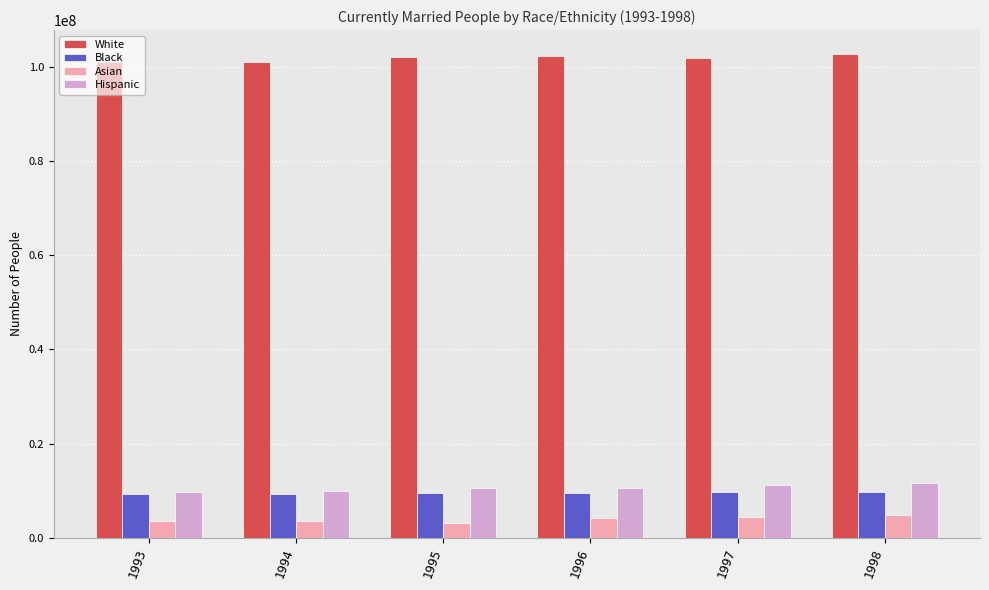

List the series in order of their peak value, lowest first.

Asian, Black, Hispanic, White